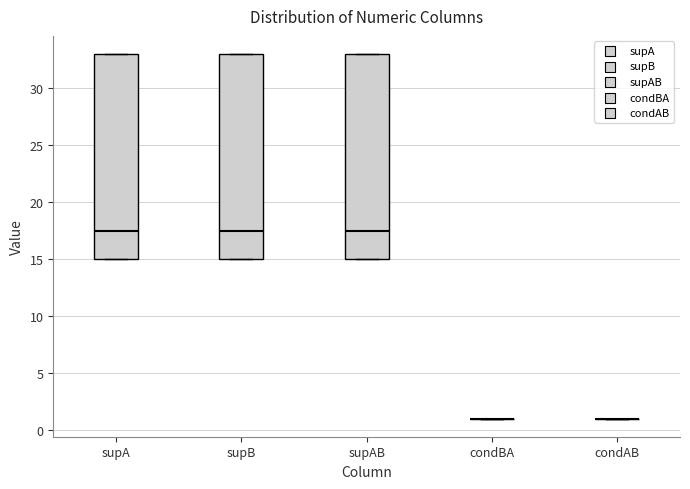

Reading left to right, transcribe this box plot: for each box, give where its median line is, the range the box spans, and where its two whiskers end, as read against the y-axis. The values are not printed on the chart, so give them approximately, as read against the axis.

supA: median 17.5, box 15.0 to 33.0, whiskers 15.0 to 33.0
supB: median 17.5, box 15.0 to 33.0, whiskers 15.0 to 33.0
supAB: median 17.5, box 15.0 to 33.0, whiskers 15.0 to 33.0
condBA: box collapsed to a line at 1.0, whiskers 1.0 to 1.0
condAB: box collapsed to a line at 1.0, whiskers 1.0 to 1.0